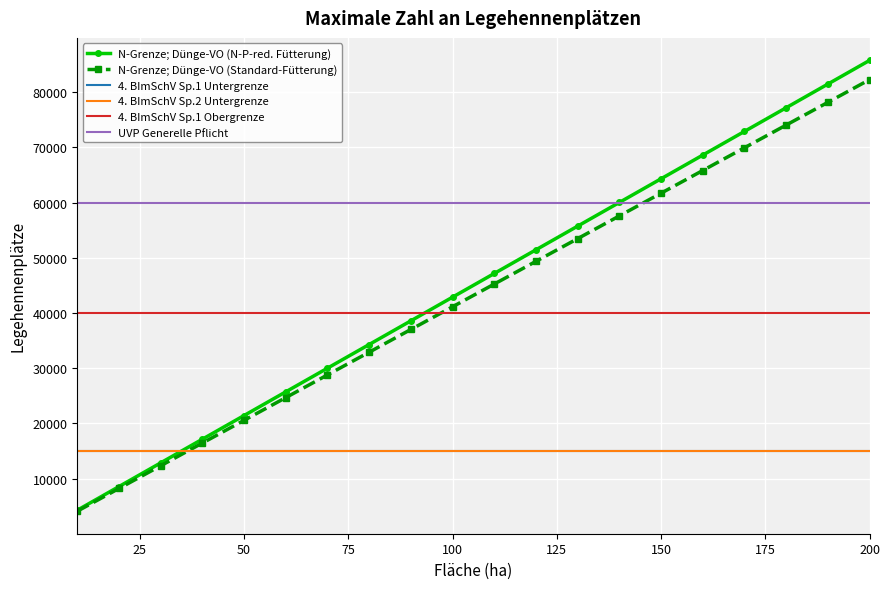

What is the sum of all N-Grenze; Dünge-VO (N-P-red. Fütterung) values?

900151.3